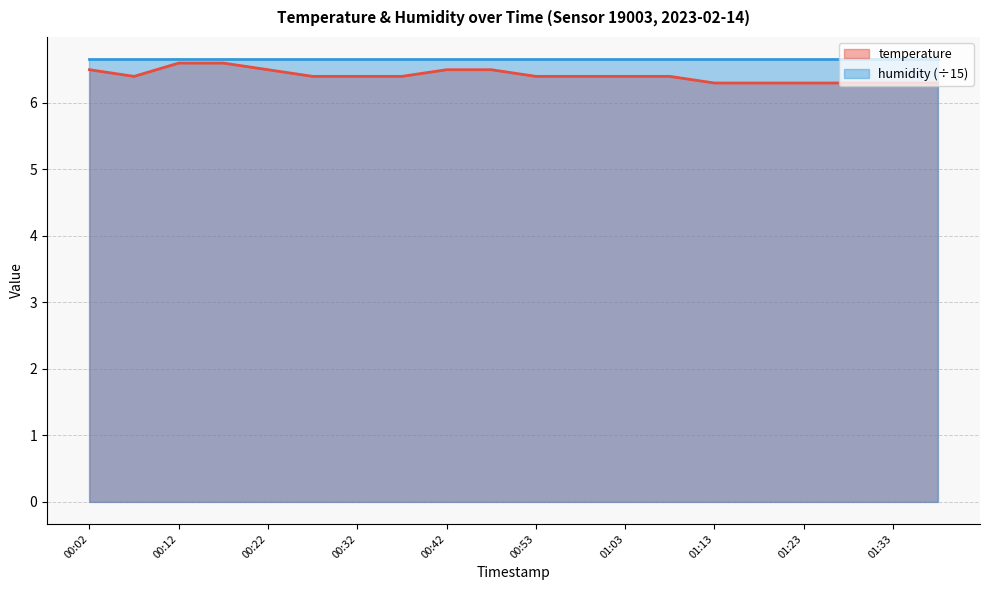

How many distinct data groups are displayed?

2